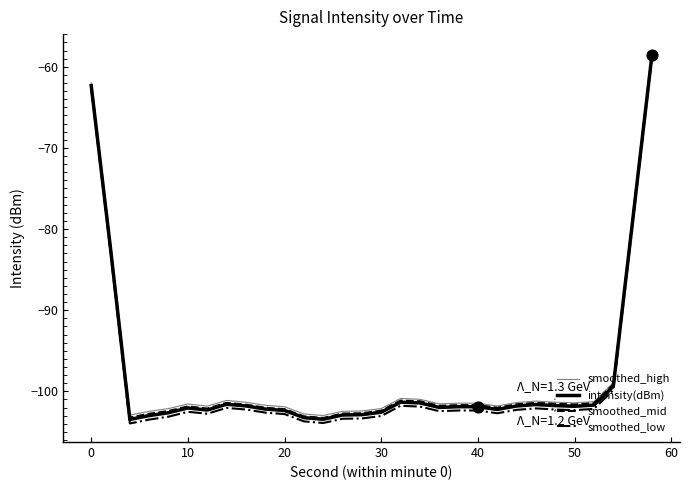

What is the smallest value displayed?

-104.0